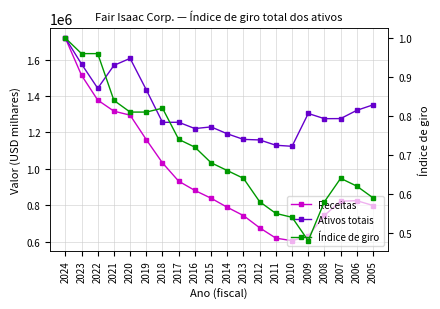

Rank the categories by Índice de giro value from highest to lowest.

2024, 2023, 2022, 2021, 2018, 2020, 2019, 2017, 2016, 2015, 2014, 2013, 2007, 2006, 2005, 2012, 2008, 2011, 2010, 2009